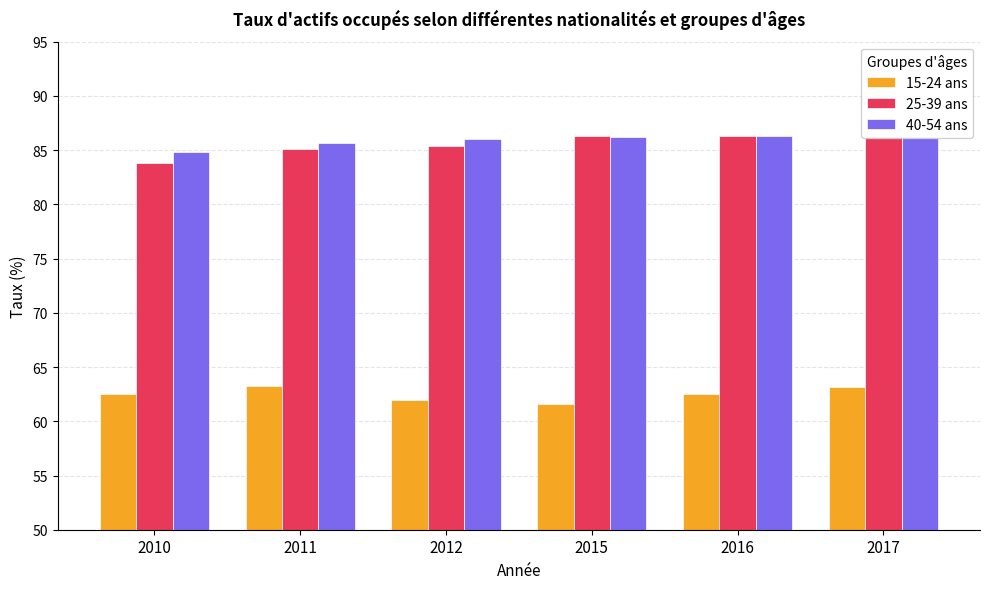

At how many categories does at least one series exceed 71?

6